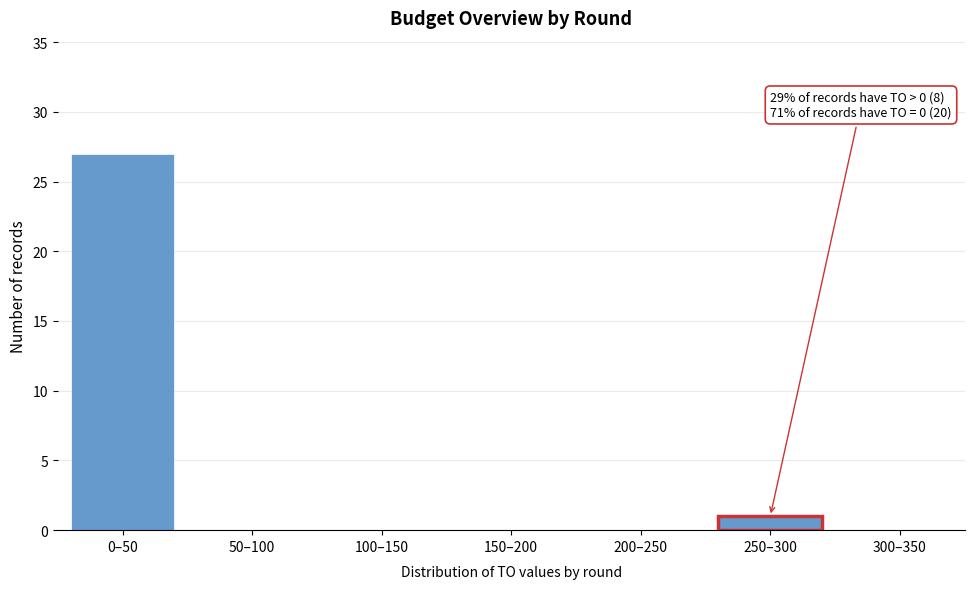

Reading left to right, extract all data points from this chart.

0–50=27	50–100=0	100–150=0	150–200=0	200–250=0	250–300=1	300–350=0